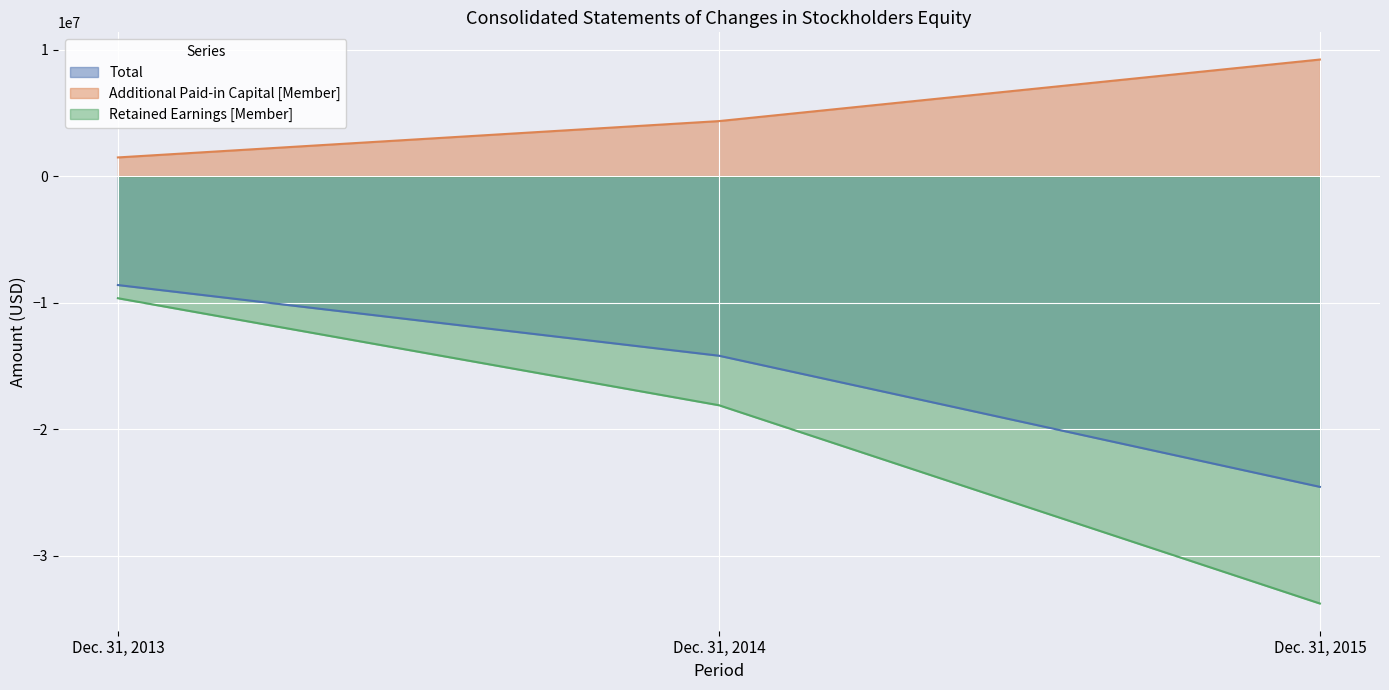

Between Dec. 31, 2015 and Dec. 31, 2013, which is larger?

Dec. 31, 2013